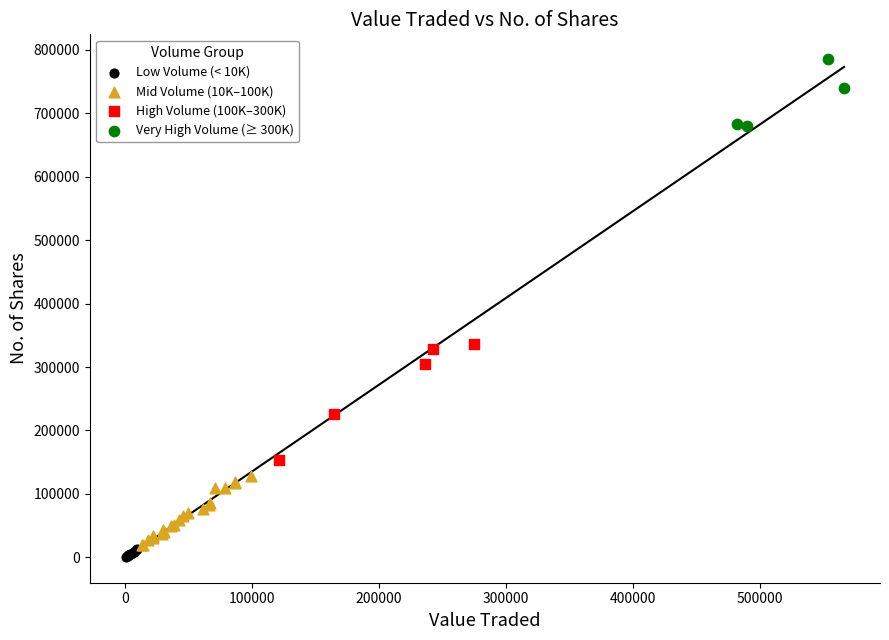

Which series reaches the maximum Y coordinate?

Very High Volume (≥ 300K)